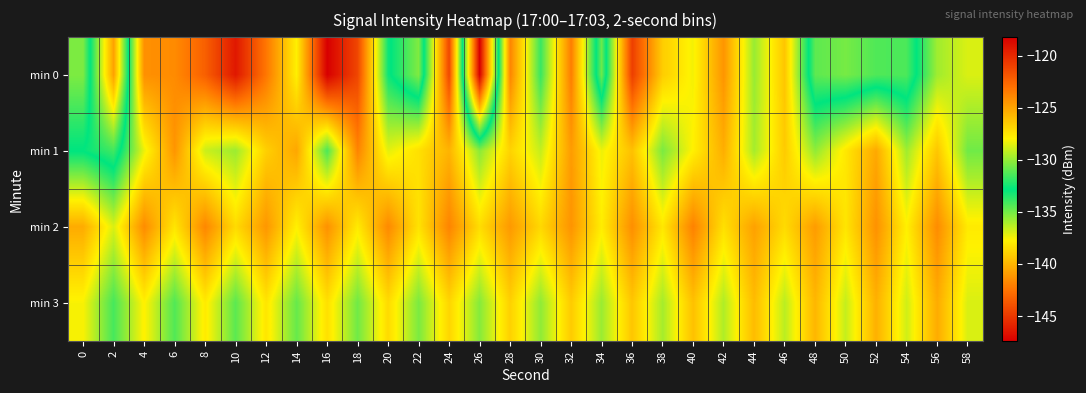

Reading left to right, list all the values displayed in this chart.

min 0: 0=-130.4	2=-140.8	4=-124.3	6=-124.1	8=-122.3	10=-119.3	12=-123.3	14=-127.9	16=-118.2	18=-121.2	20=-132.6	22=-135.3	24=-121.3	26=-147.4	28=-123.8	30=-131.8	32=-123.6	34=-134.9	36=-120.9	38=-126.6	40=-128.2	42=-124.4	44=-129.9	46=-126.3	48=-134.6	50=-135.1	52=-134.3	54=-134.3	56=-129.8	58=-128.7
min 1: 0=-132.9	2=-134.0	4=-128.3	6=-124.4	8=-129.0	10=-129.9	12=-126.7	14=-125.1	16=-131.4	18=-123.8	20=-128.5	22=-127.3	24=-125.6	26=-130.2	28=-126.8	30=-129.1	32=-124.7	34=-128.3	36=-126.1	38=-130.5	40=-127.9	42=-125.4	44=-129.7	46=-126.5	48=-130.1	50=-127.6	52=-125.2	54=-129.8	56=-126.3	58=-130.7
min 2: 0=-125.3	2=-128.7	4=-124.1	6=-127.5	8=-123.9	10=-127.1	12=-124.5	14=-127.9	16=-124.3	18=-127.7	20=-124.0	22=-127.4	24=-123.8	26=-127.2	28=-124.6	30=-127.0	32=-124.4	34=-127.8	36=-124.2	38=-127.6	40=-123.7	42=-127.3	44=-124.9	46=-127.1	48=-124.7	50=-127.5	52=-124.3	54=-127.9	56=-124.1	58=-127.7
min 3: 0=-128.1	2=-131.5	4=-127.9	6=-131.3	8=-127.7	10=-131.1	12=-127.5	14=-130.9	16=-127.3	18=-130.7	20=-127.1	22=-130.5	24=-126.9	26=-130.3	28=-126.7	30=-130.1	32=-126.5	34=-129.9	36=-126.3	38=-129.7	40=-126.1	42=-129.5	44=-125.9	46=-129.3	48=-125.7	50=-129.1	52=-125.5	54=-128.9	56=-125.3	58=-128.7